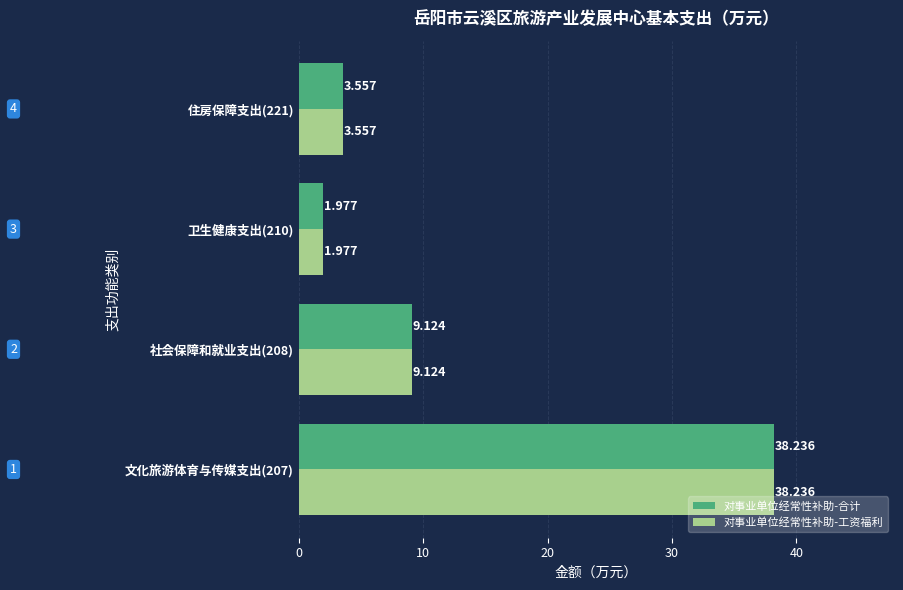

What are all the series names shown in the legend?

对事业单位经常性补助-合计, 对事业单位经常性补助-工资福利